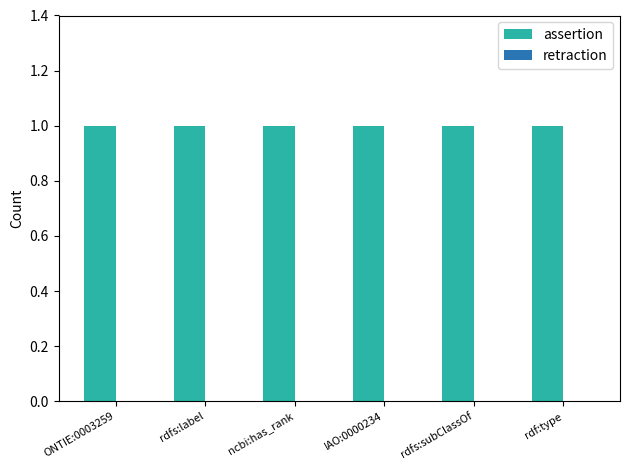

True or false: assertion has a value of 1 at rdfs:label.

False